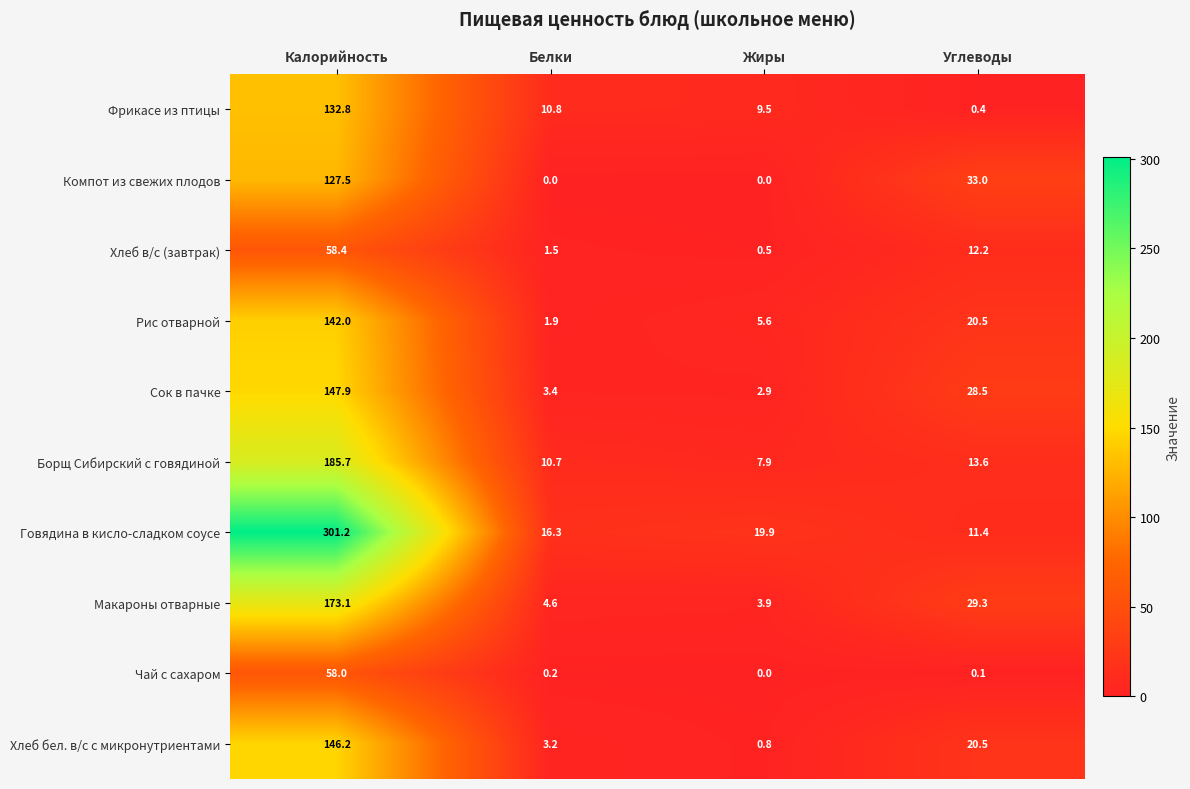

The Компот из свежих плодов series shows 200.8 at Калорийность. True or false?

False